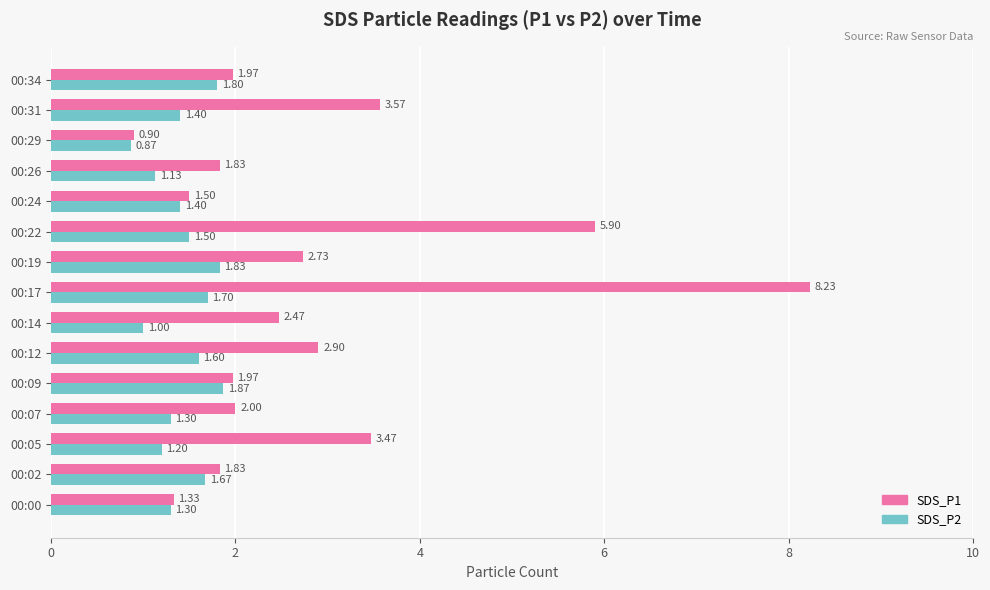

What is the minimum value for SDS_P2?

0.9